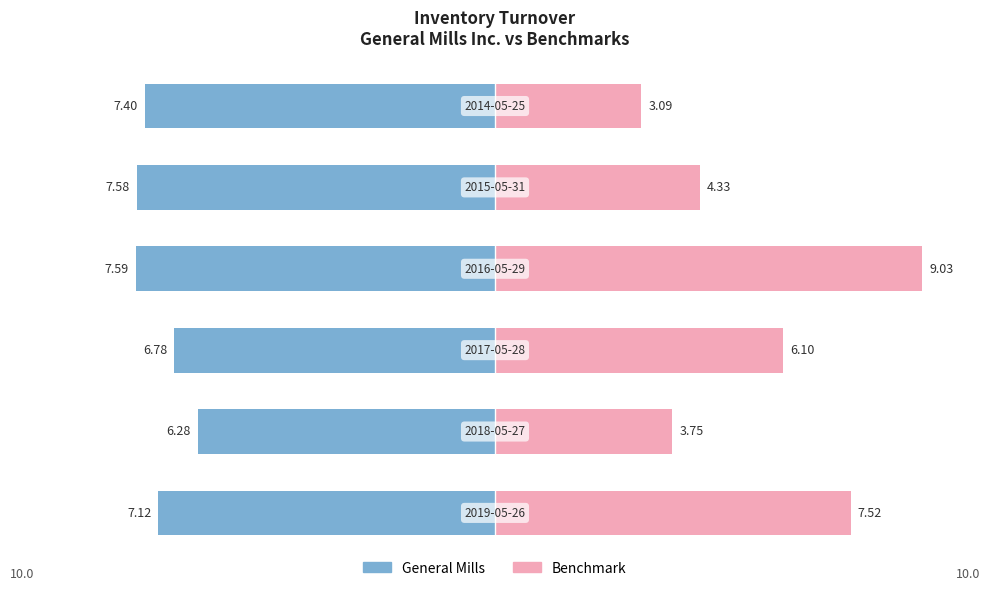

What position from the right is 2019-05-26?

6